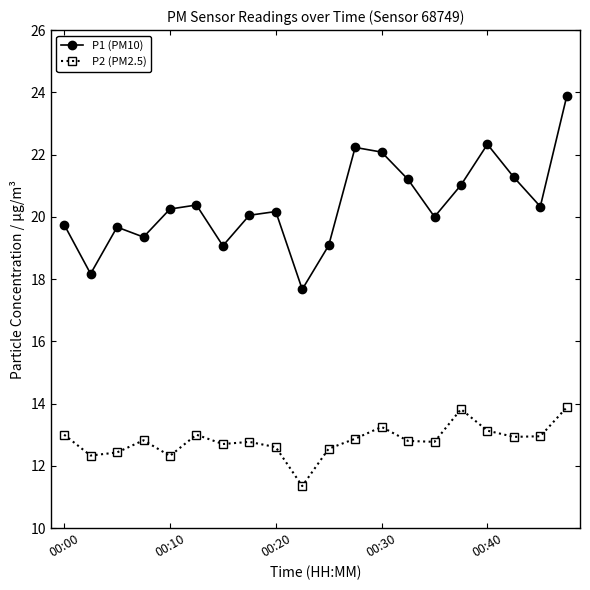

What is the value of the P2 (PM2.5) point at the 16th from the left?

13.8